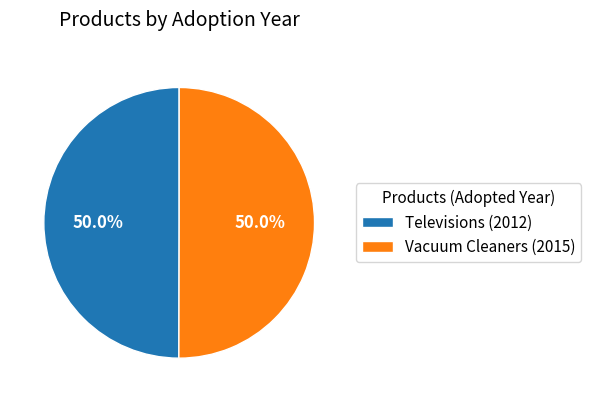

What portion of the pie excludes Televisions (2012)?

50.0%